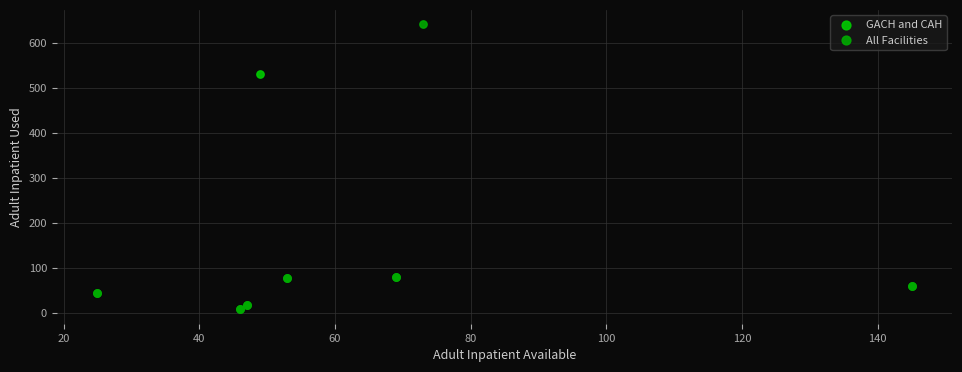

Which series contains the highest Y value?

All Facilities